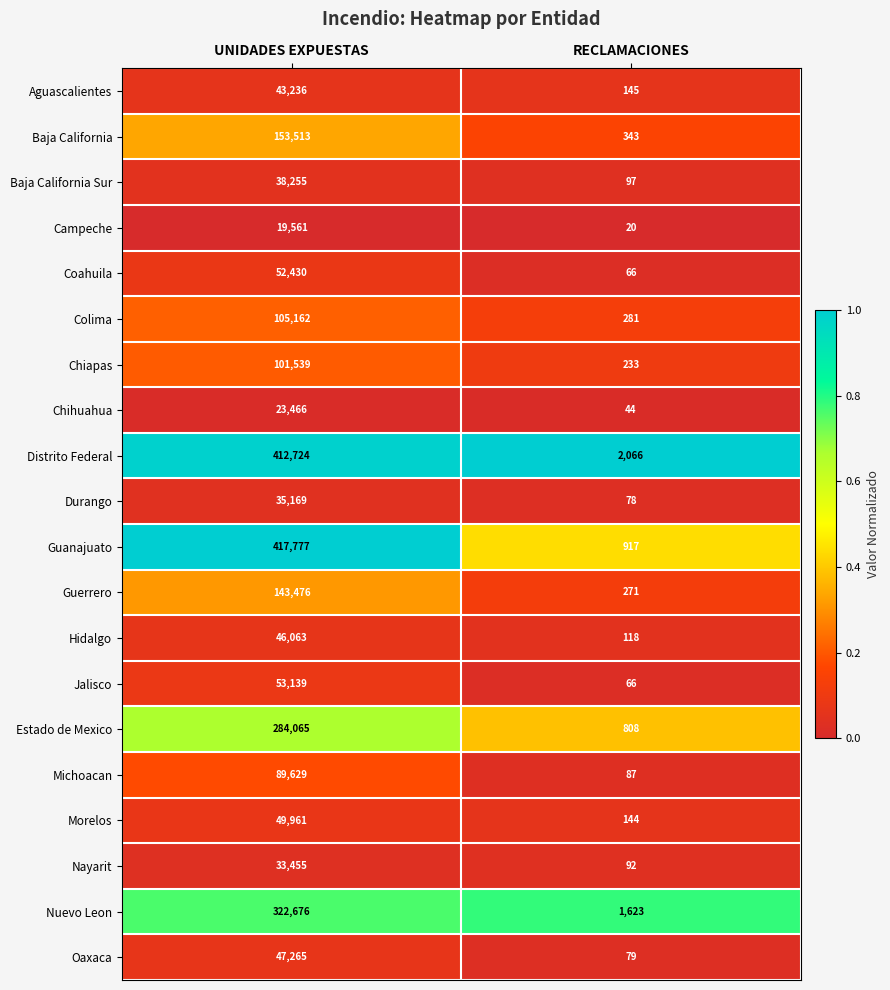

At which category is the sum across all series the highest?

UNIDADES EXPUESTAS